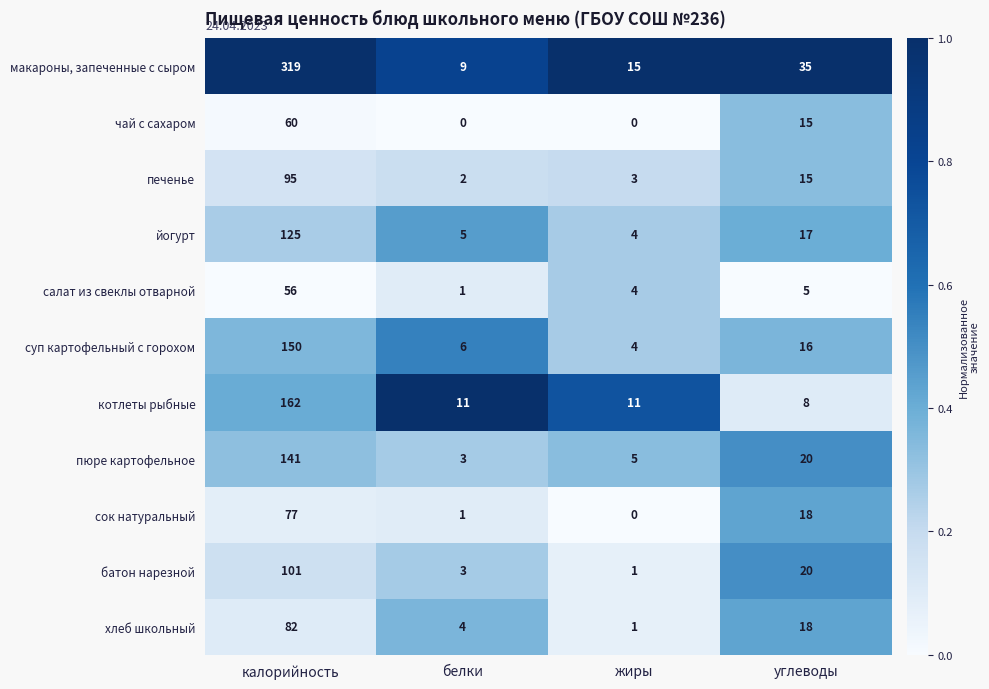

What is the average value of the батон нарезной series?

31